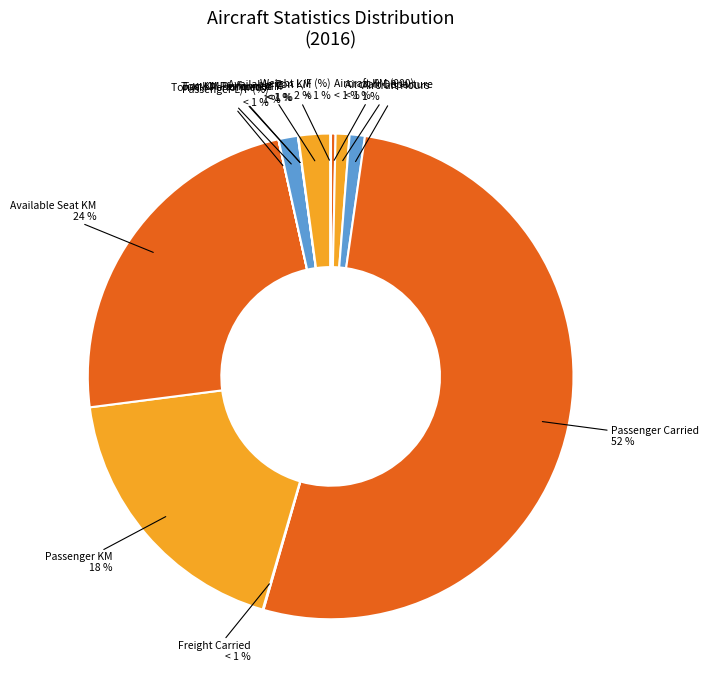

Does Weight L/F (%) represent more than half of the total?

No